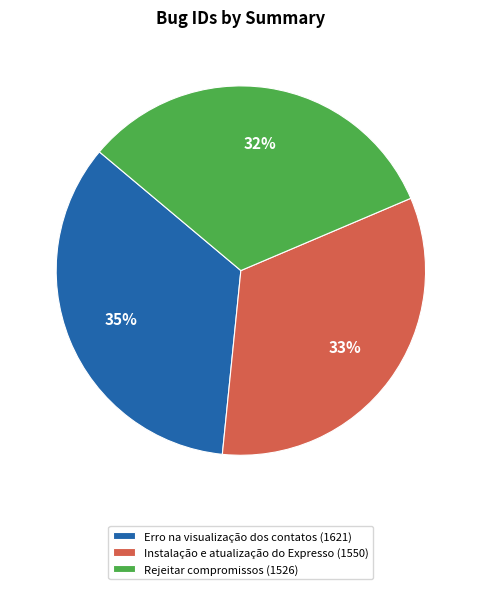

To the nearest percent, what is the combined percentage of Erro na visualização dos contatos and Rejeitar compromissos?

67%